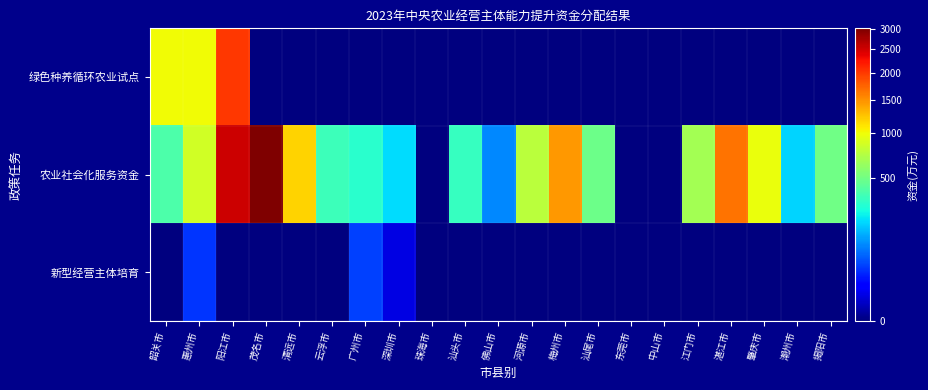

At 东莞市, list the series in order from largest to smallest.

绿色种养循环农业试点, 农业社会化服务资金, 新型经营主体培育